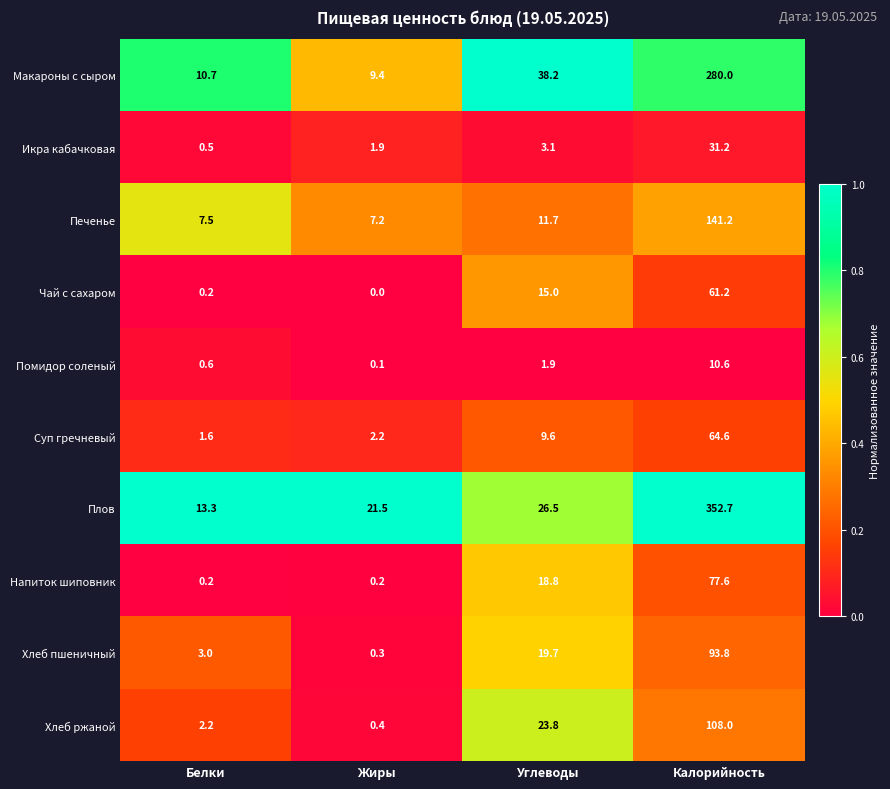

Which series has the widest spread of values?

Плов